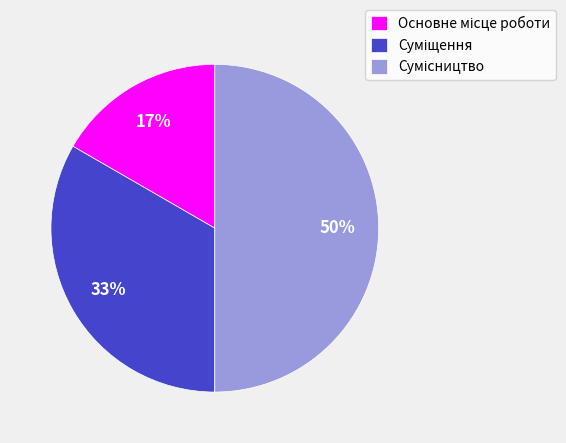

Count the number of slices in the pie.

3